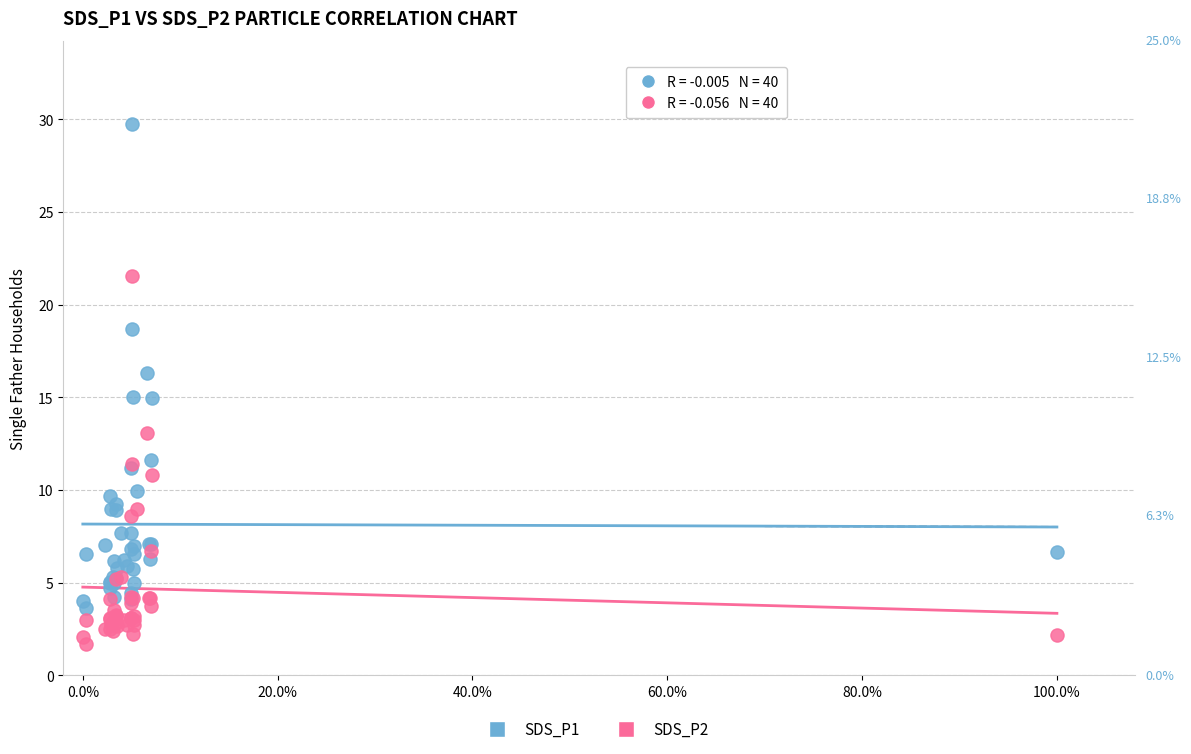

Which series has the largest Y range (max minus min)?

SDS_P1